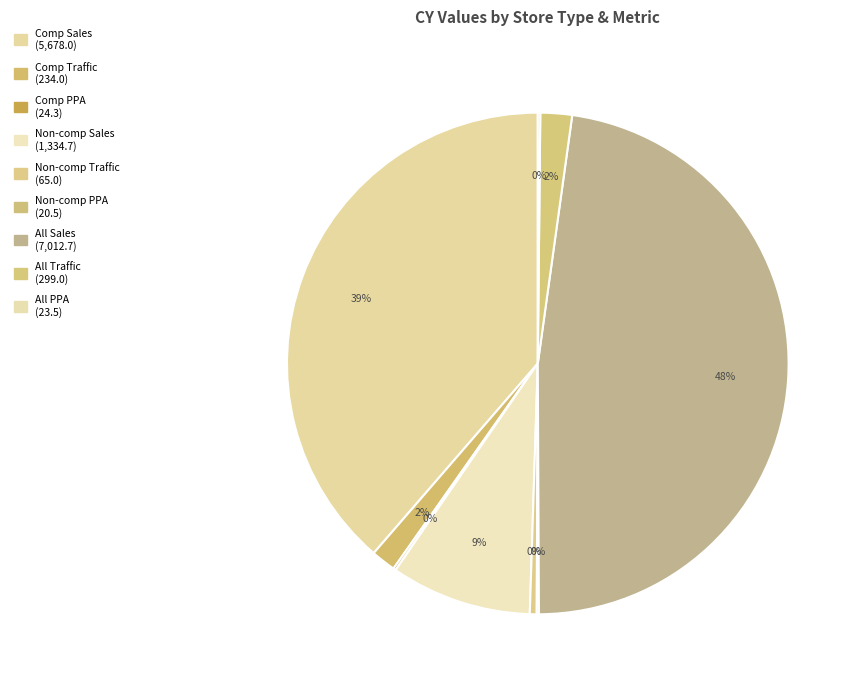

Rank the categories by value from highest to lowest.

All Sales, Comp Sales, Non-comp Sales, All Traffic, Comp Traffic, Non-comp Traffic, Comp PPA, All PPA, Non-comp PPA